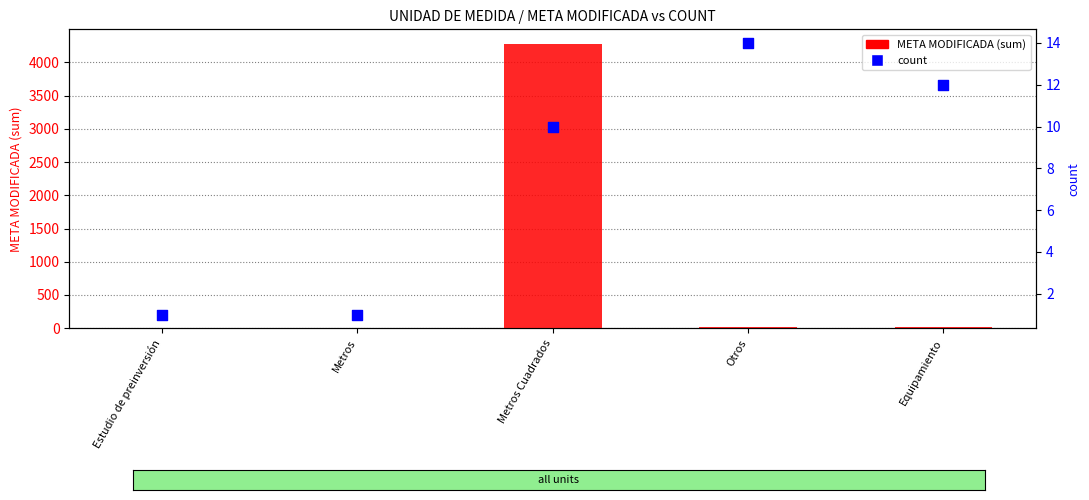

What is the total value across all series at Estudio de preinversión?

2